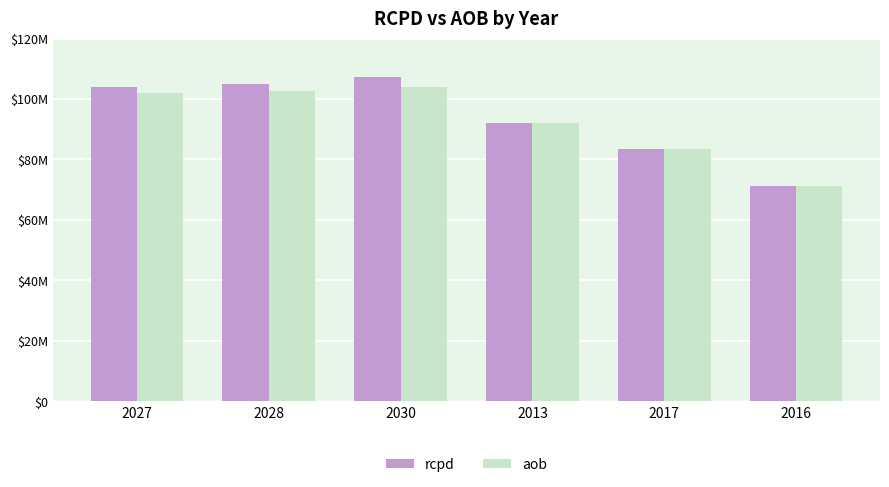

Are the bars grouped side by side (vs. stacked)?

Yes